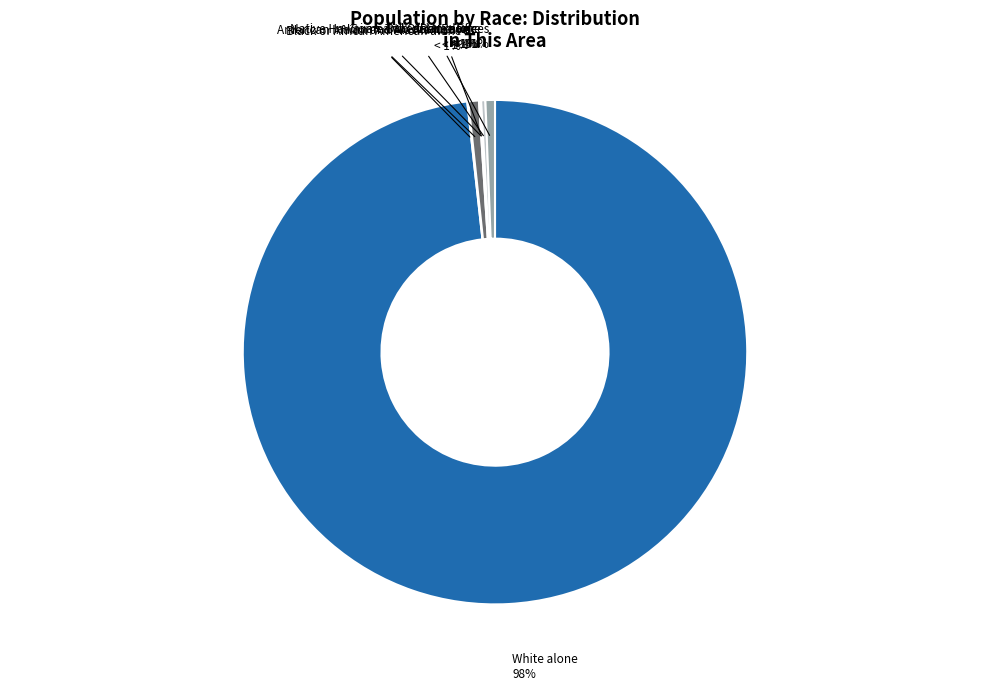

True or false: Some Other Race alone accounts for 0% of the total.

True